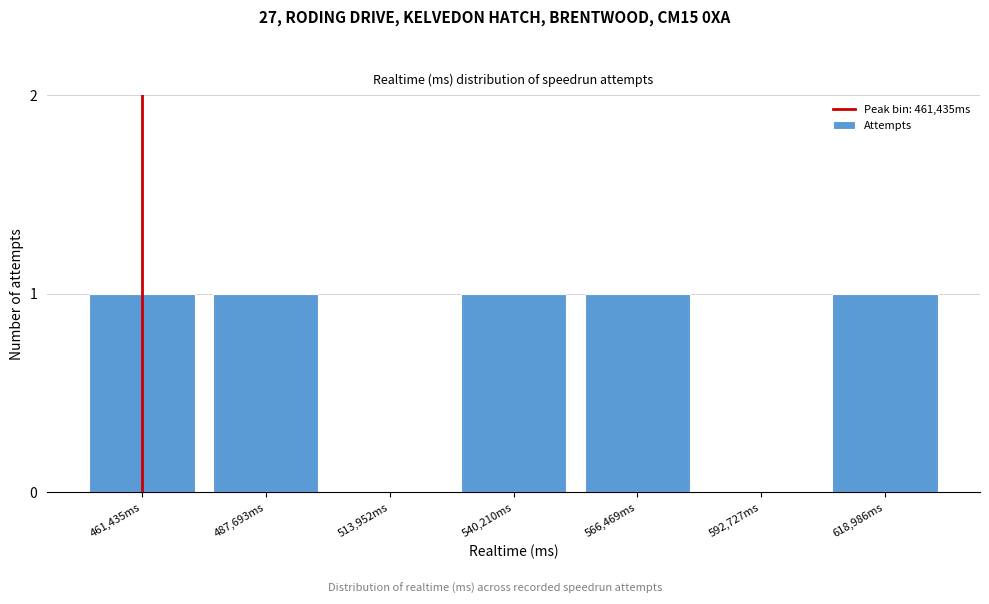

Reading left to right, list all the values displayed in this chart.

461,435ms=1	487,693ms=1	513,952ms=0	540,210ms=1	566,469ms=1	592,727ms=0	618,986ms=1